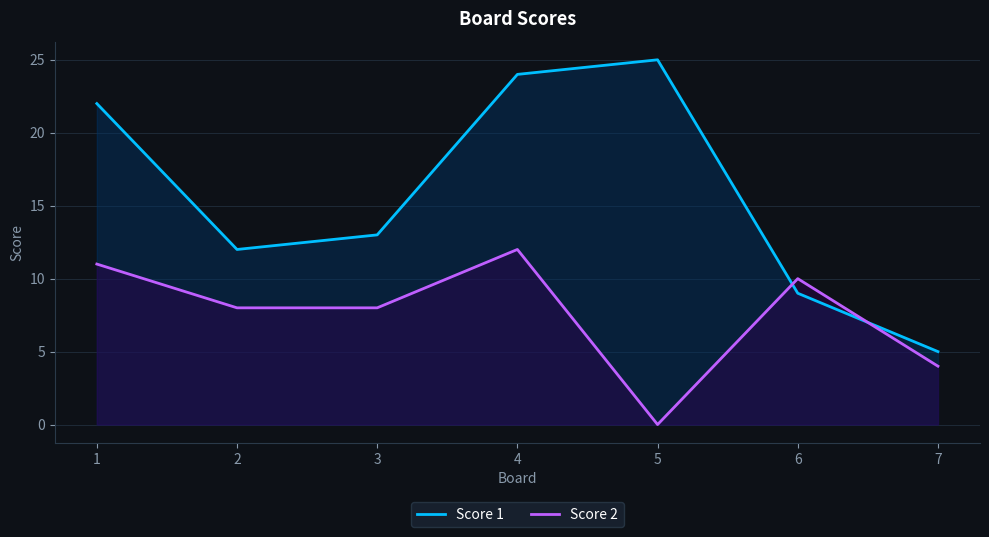

What value does the Score 1 series have at 2?

12